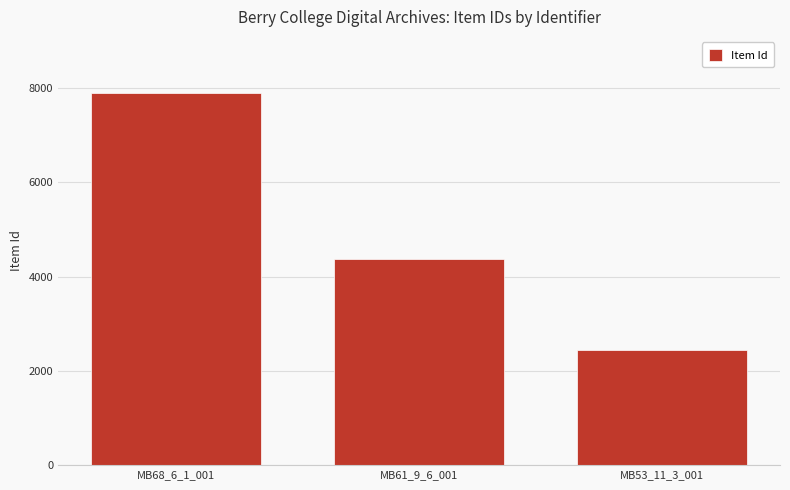

Reading right to left, list all the values displayed in this chart.

MB53_11_3_001=2441	MB61_9_6_001=4377	MB68_6_1_001=7905